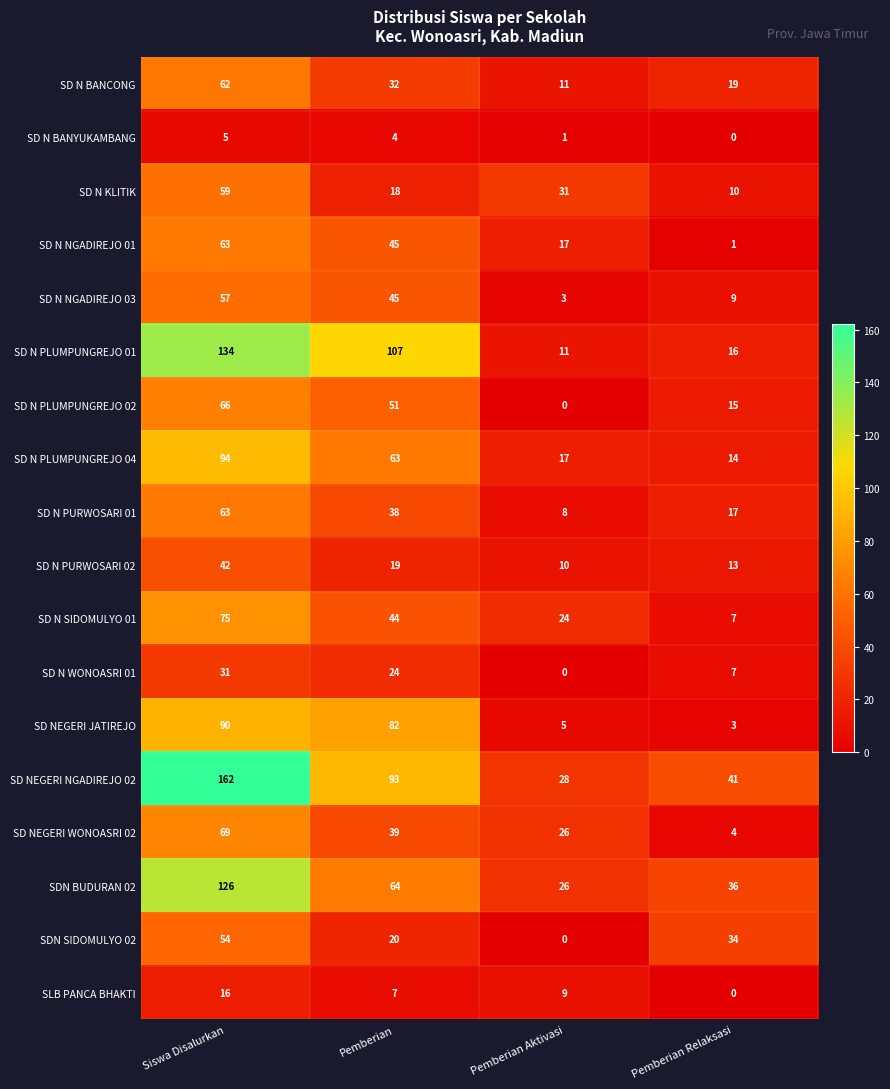

True or false: SD N PURWOSARI 02 has a value of 4 at Pemberian.

False